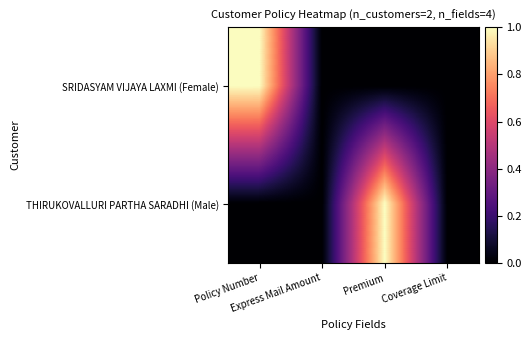

Which series has the widest spread of values?

SRIDASYAM VIJAYA LAXMI (Female)